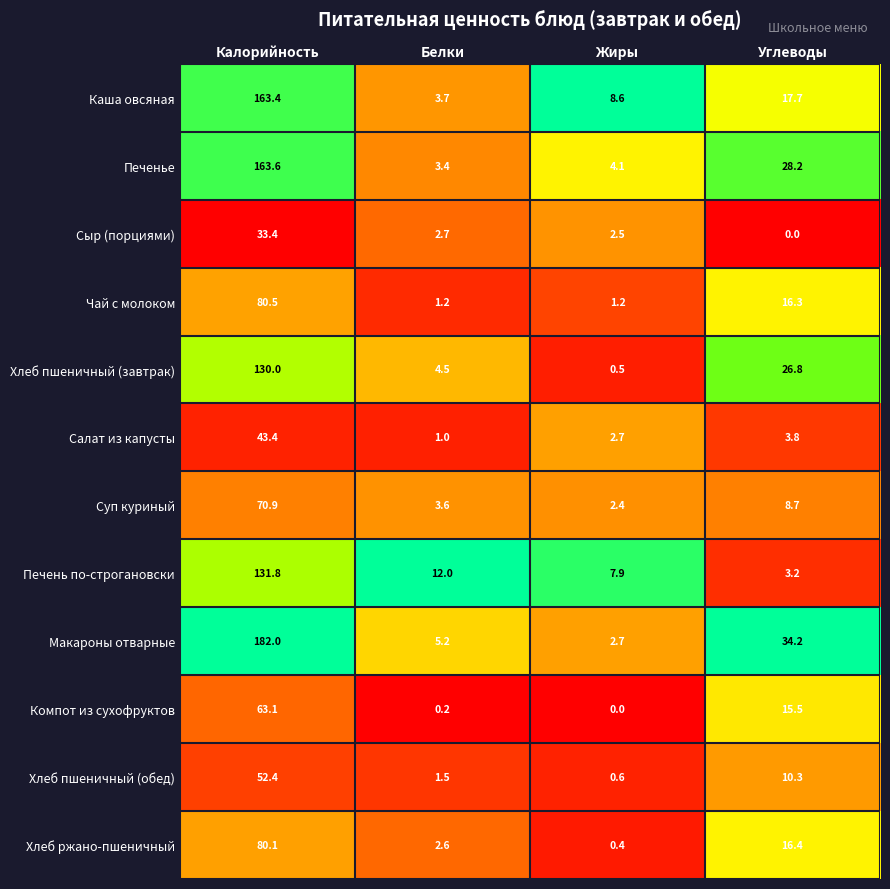

Rank the series by their maximum value, from lowest to highest.

Сыр (порциями), Салат из капусты, Хлеб пшеничный (обед), Компот из сухофруктов, Суп куриный, Хлеб ржано-пшеничный, Чай с молоком, Хлеб пшеничный (завтрак), Печень по-строгановски, Каша овсяная, Печенье, Макароны отварные